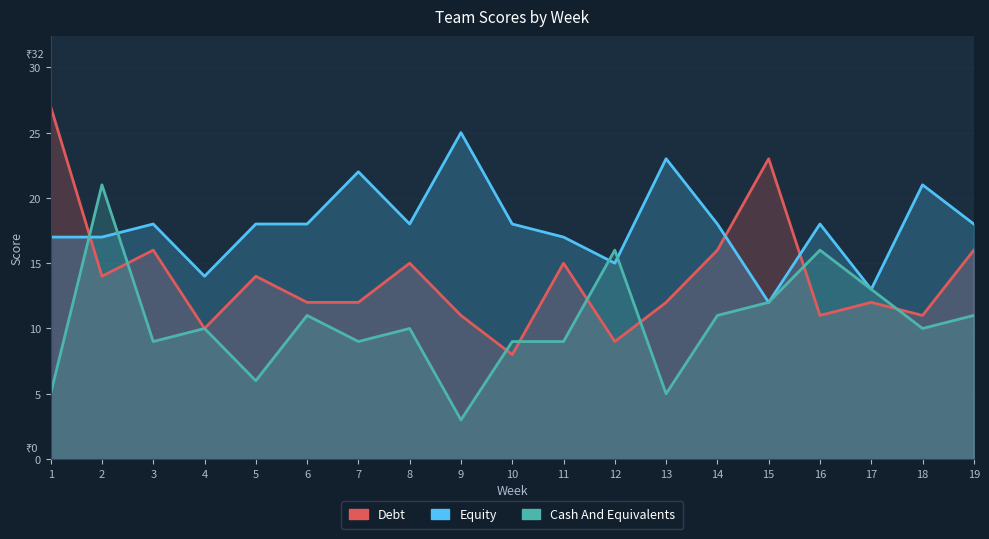

Reading right to left, what are all the values shown in this chart?

Debt: 19=16	18=11	17=12	16=11	15=23	14=16	13=12	12=9	11=15	10=8	9=11	8=15	7=12	6=12	5=14	4=10	3=16	2=14	1=27
Equity: 19=18	18=21	17=13	16=18	15=12	14=18	13=23	12=15	11=17	10=18	9=25	8=18	7=22	6=18	5=18	4=14	3=18	2=17	1=17
Cash And Equivalents: 19=11	18=10	17=13	16=16	15=12	14=11	13=5	12=16	11=9	10=9	9=3	8=10	7=9	6=11	5=6	4=10	3=9	2=21	1=5